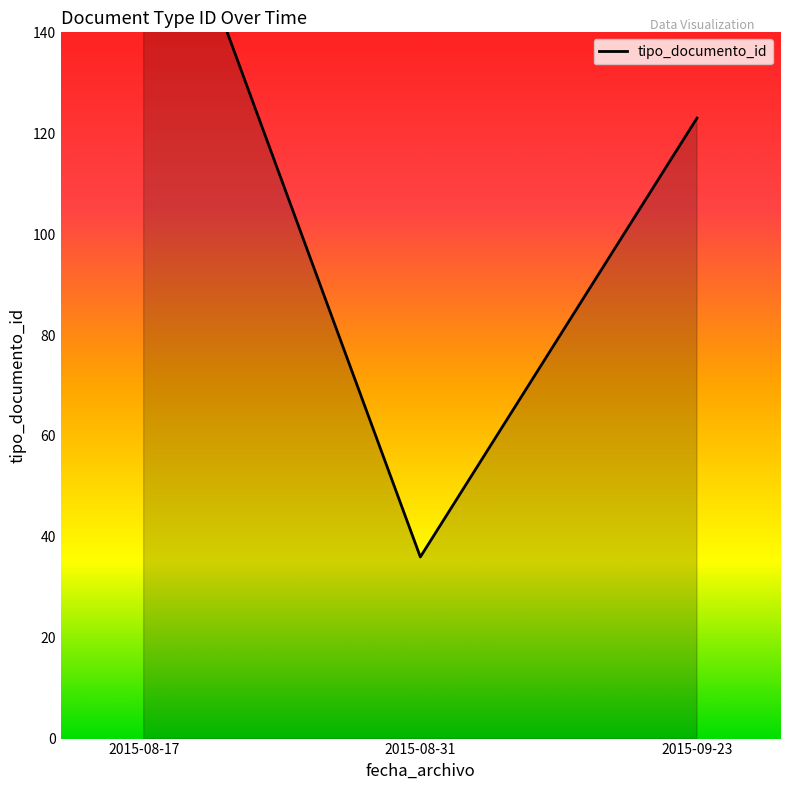

What is the label of the 1st point from the right?

2015-09-23